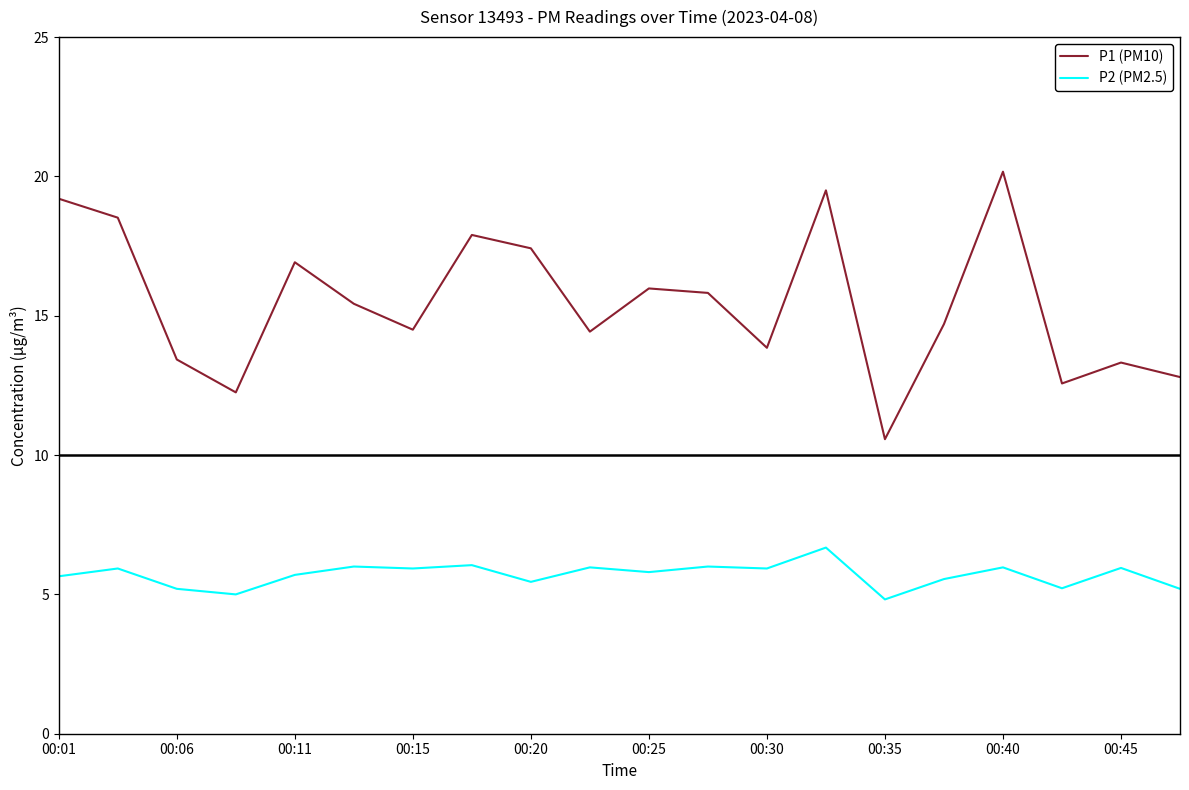

What is the minimum value shown in the chart?

4.8